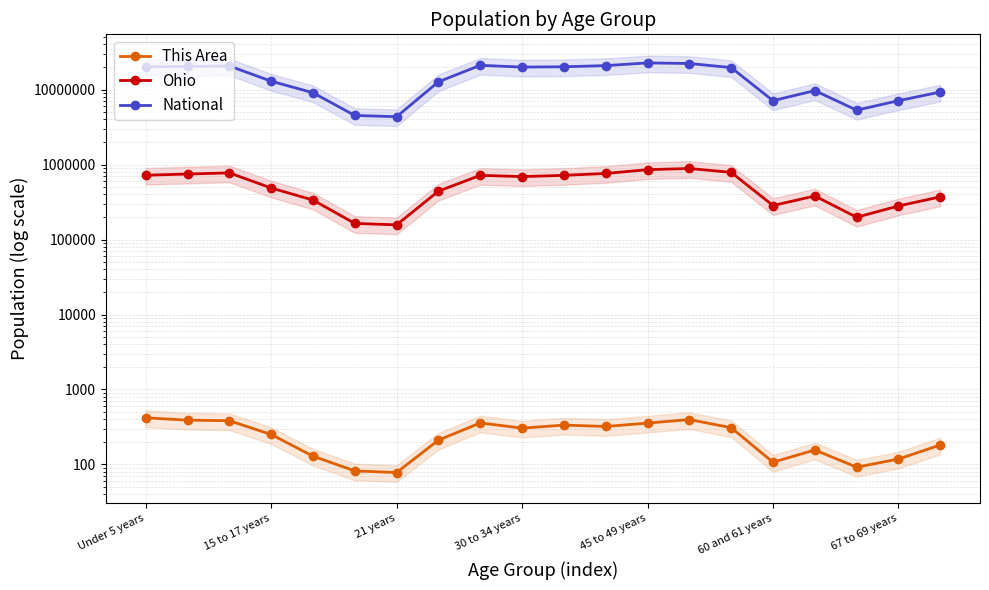

True or false: Ohio and National intersect in this chart.

False